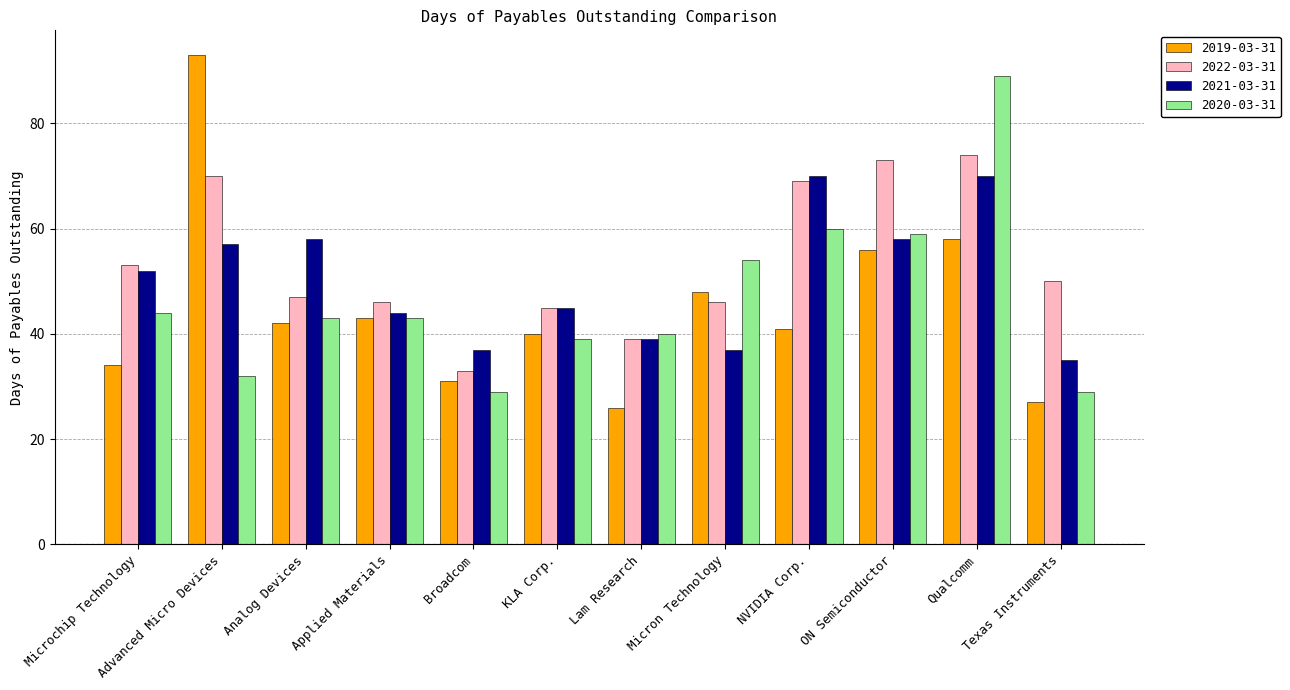

Which category has the highest value in the 2019-03-31 series?

Advanced Micro Devices